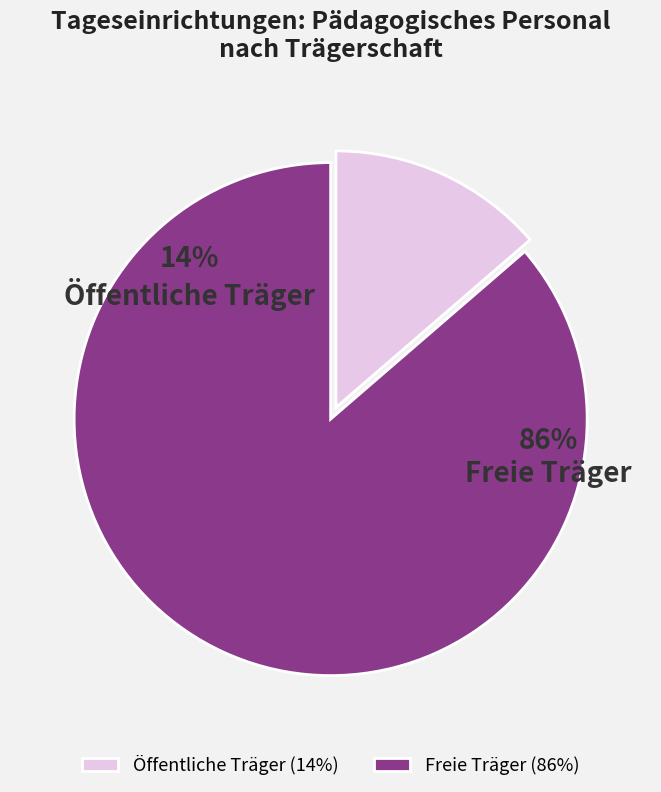

Is there a majority slice in this chart?

Yes